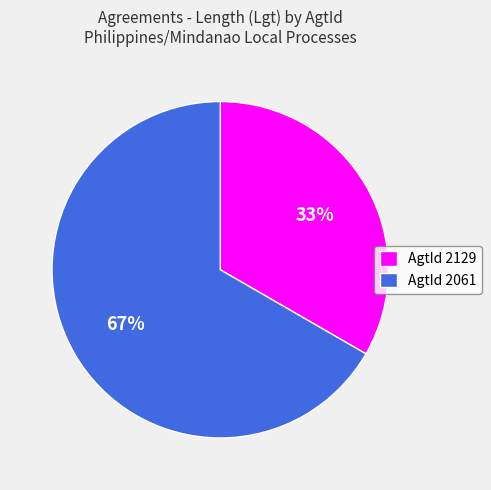

What is the ratio of the value at AgtId 2129 to the value at AgtId 2061?

0.5